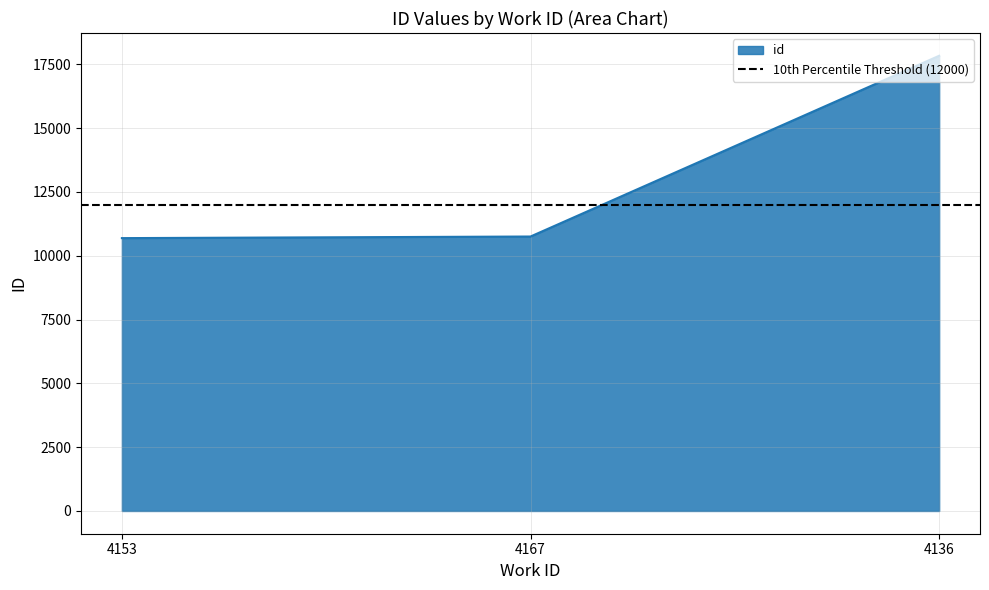

What is the sum of all values?

39270